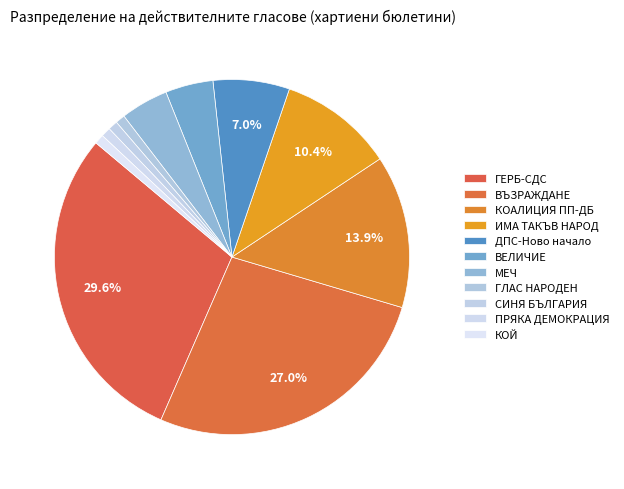

Is it true that ГЕРБ-СДС is 30% of the pie?

True